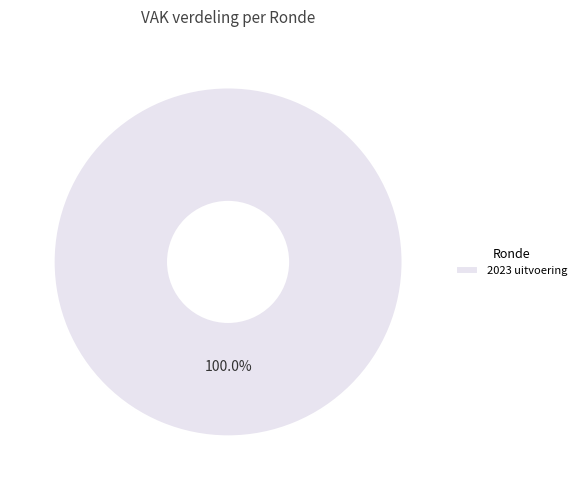

Which category accounts for the majority?

2023 uitvoering